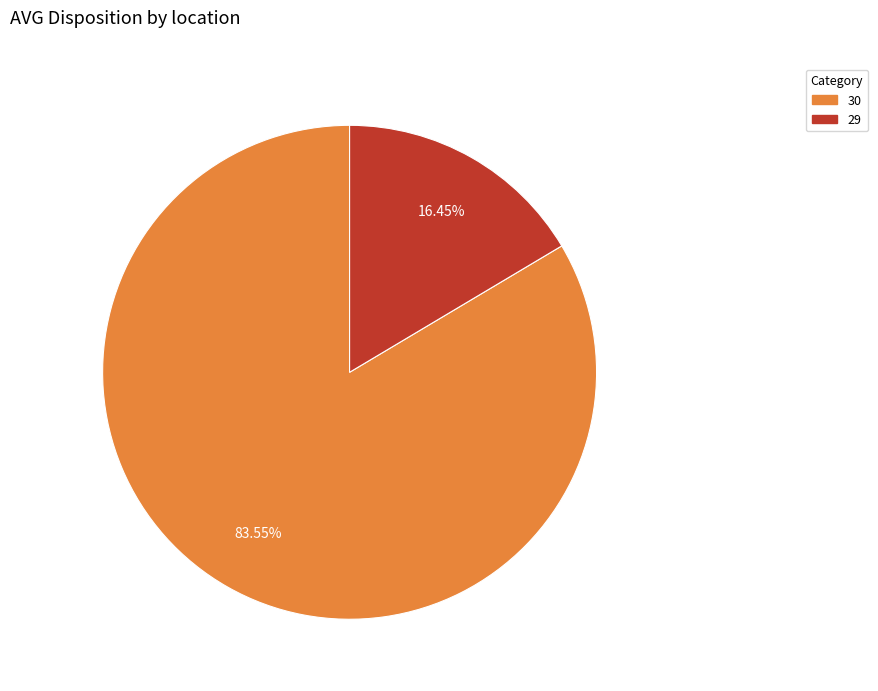

Combined, do 30 and 29 account for over 50%?

Yes